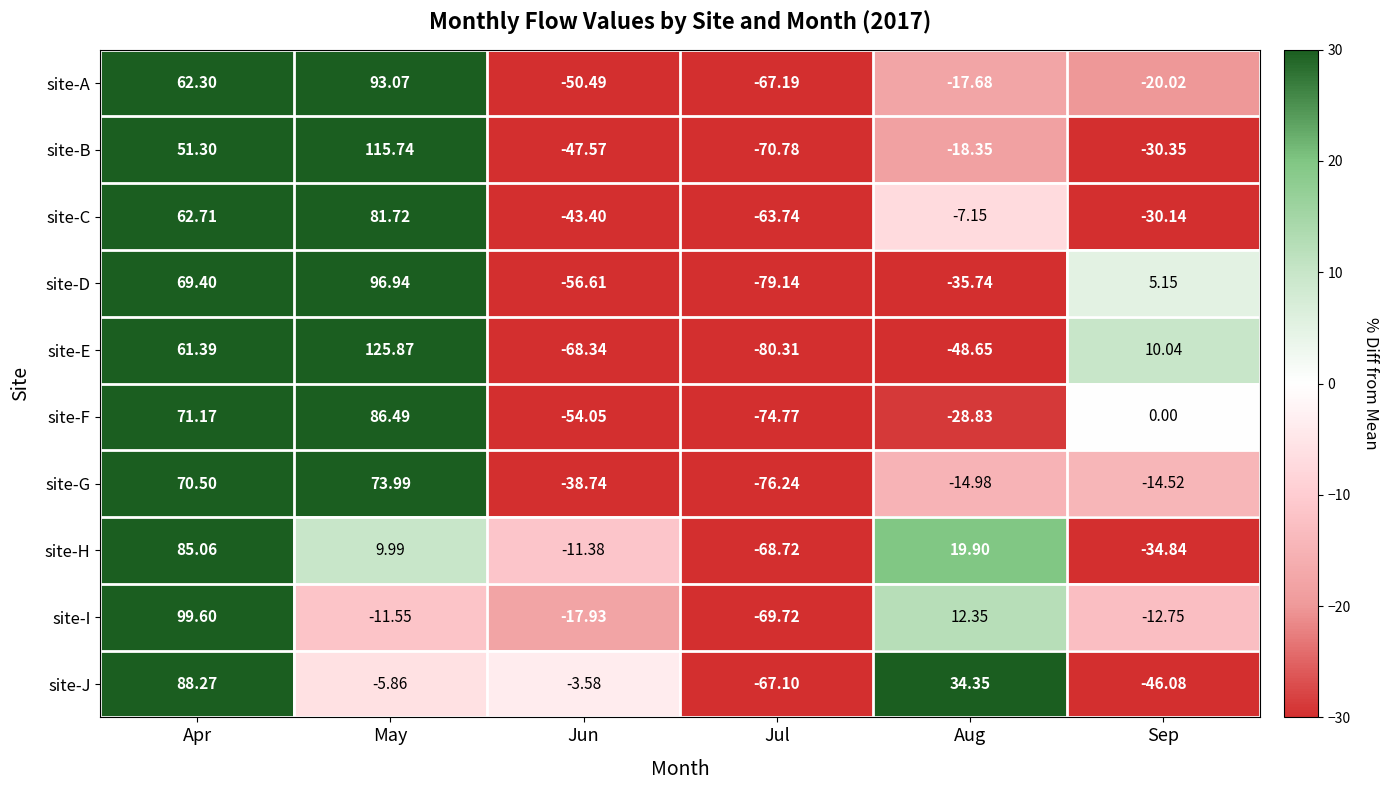

At which category is the sum across all series the highest?

Apr